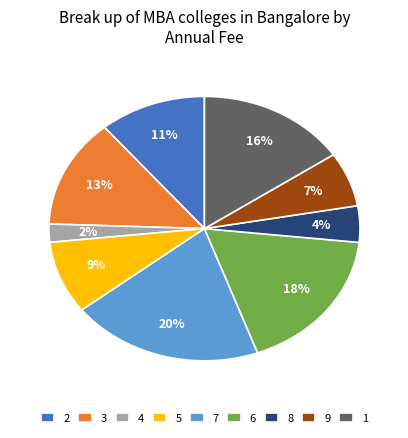

To the nearest percent, what is the combined percentage of 3 and 7?

33%